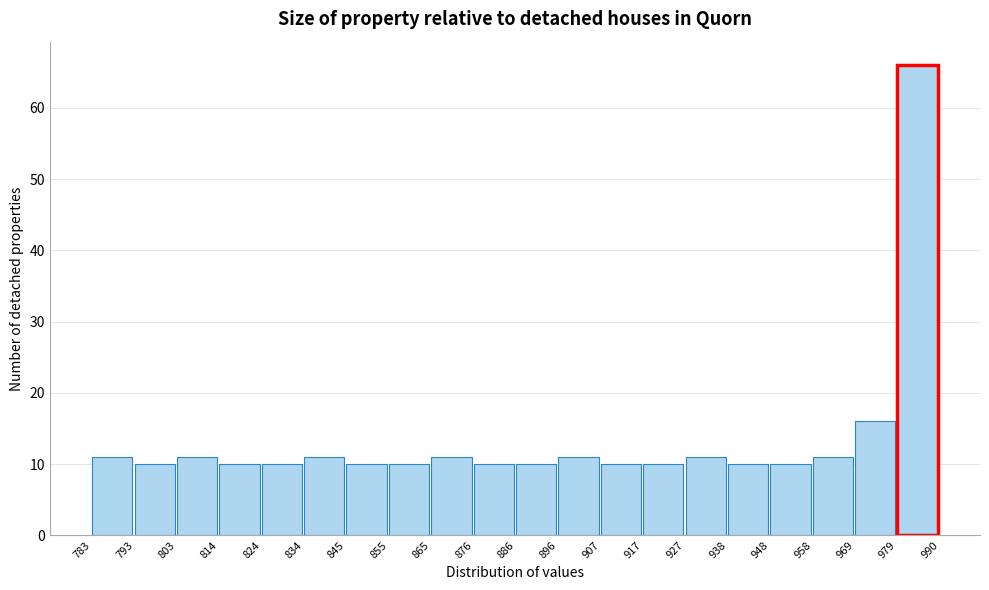

Reading left to right, list every bar in this chart as the range it spans on the x-axis followed by its height. The values are not printed on the chart, so give them approximately, as read against the axis.

783 to 793: 11
793 to 803: 10
803 to 814: 11
814 to 824: 10
824 to 834: 10
834 to 845: 11
845 to 855: 10
855 to 865: 10
865 to 876: 11
876 to 886: 10
886 to 896: 10
896 to 907: 11
907 to 917: 10
917 to 927: 10
927 to 938: 11
938 to 948: 10
948 to 958: 10
958 to 969: 11
969 to 979: 16
979 to 990: 66